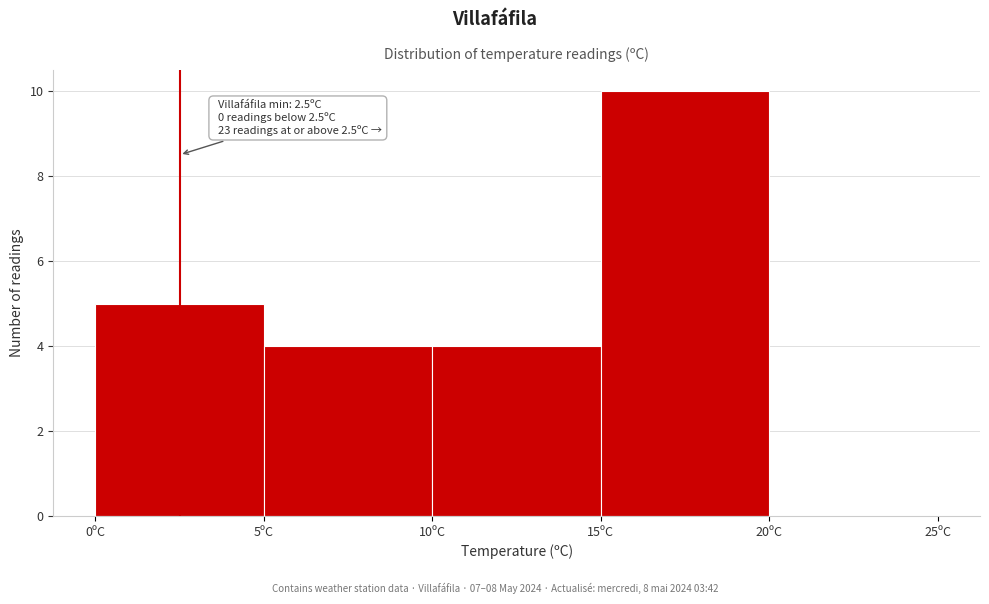

Over which range of the x-axis is the bar tallest?

15 to 20